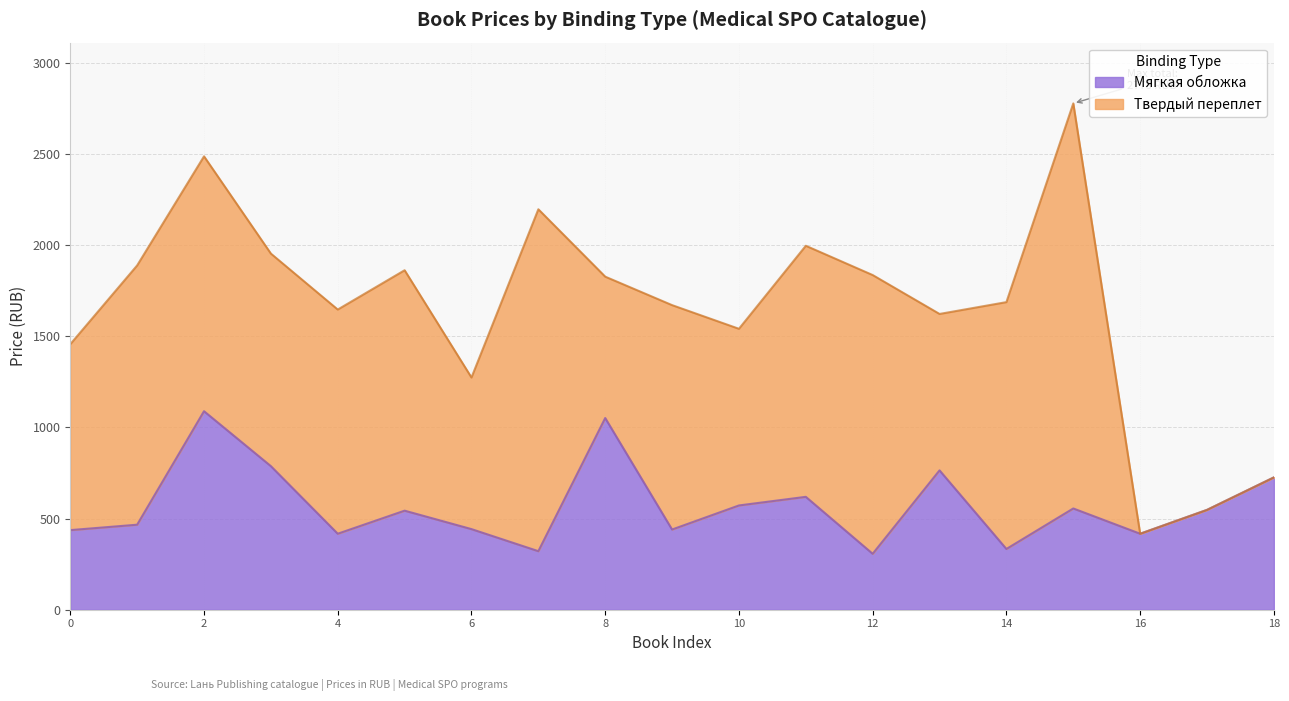

What is the maximum value for Мягкая обложка?

1089.0